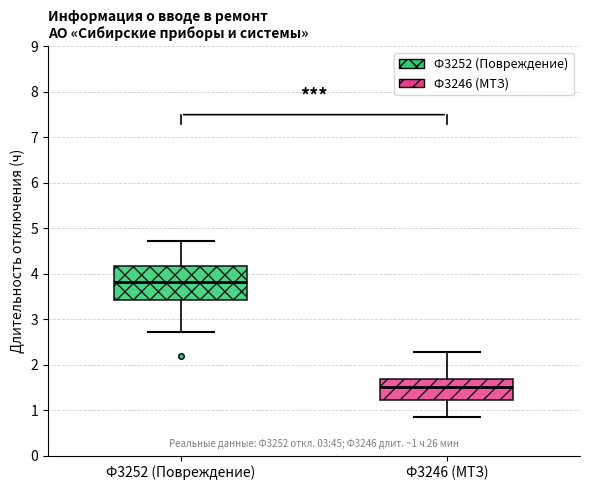

Which box's median line is the lowest?

Ф3246 (МТЗ)